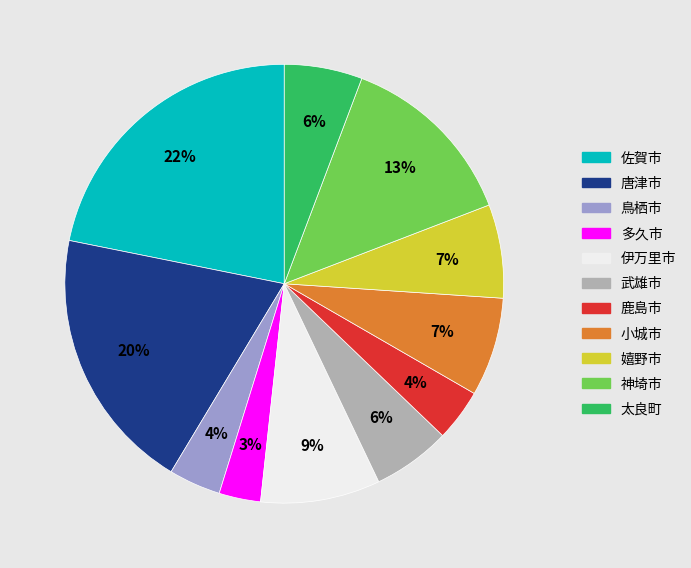

To the nearest percent, what portion does 太良町 represent?

6%